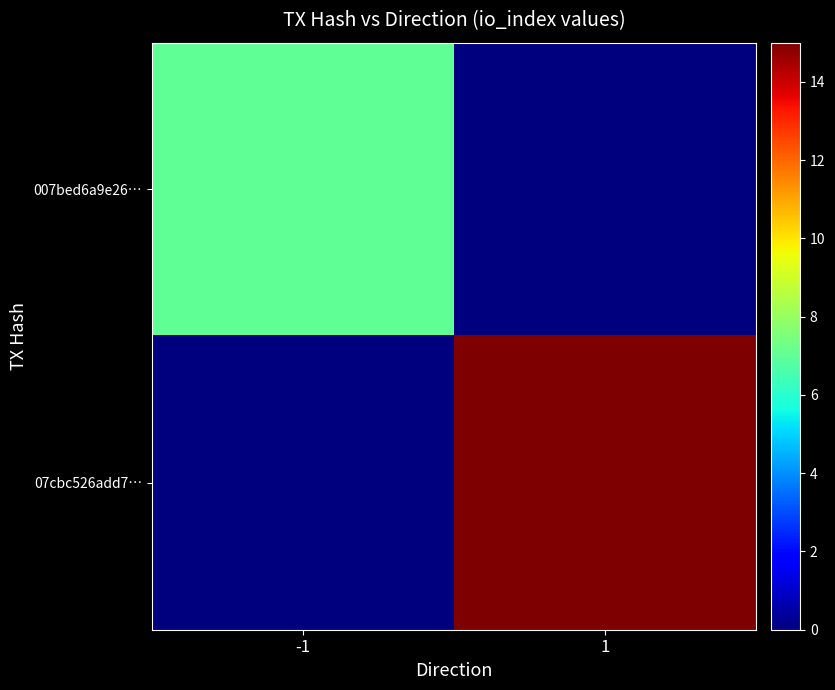

List the series in order of their overall mean, lowest first.

007bed6a9e26…, 07cbc526add7…